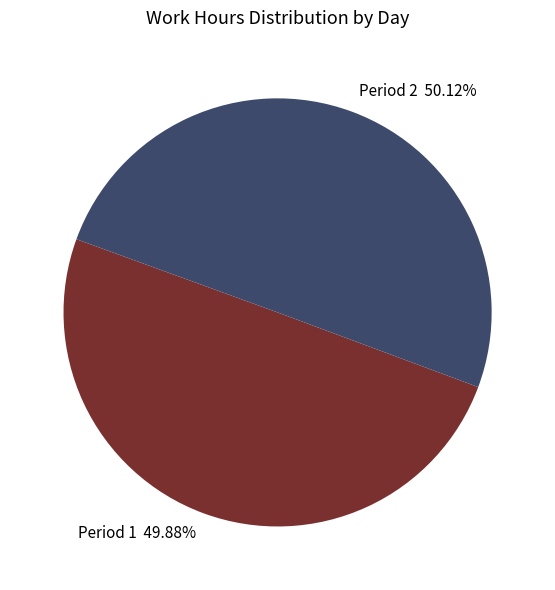

Is there a majority slice in this chart?

Yes